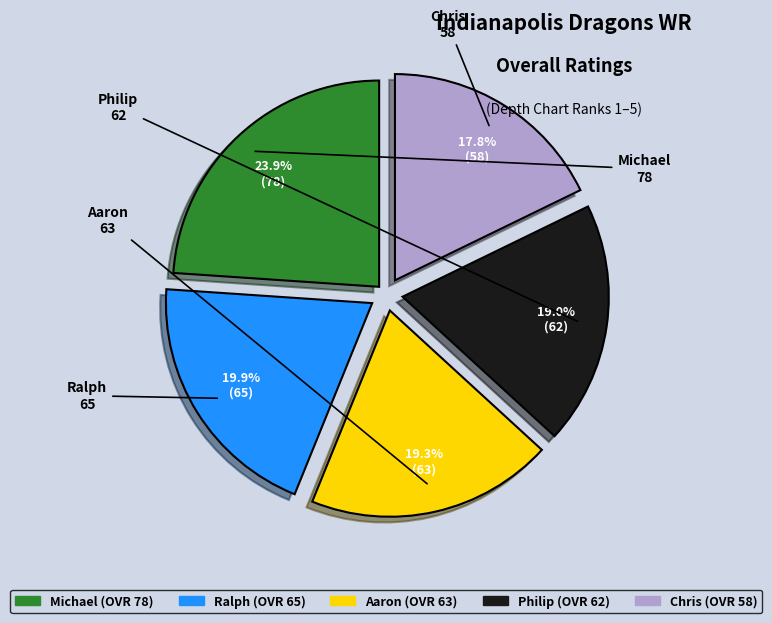

Is it true that Michael is 29% of the pie?

False